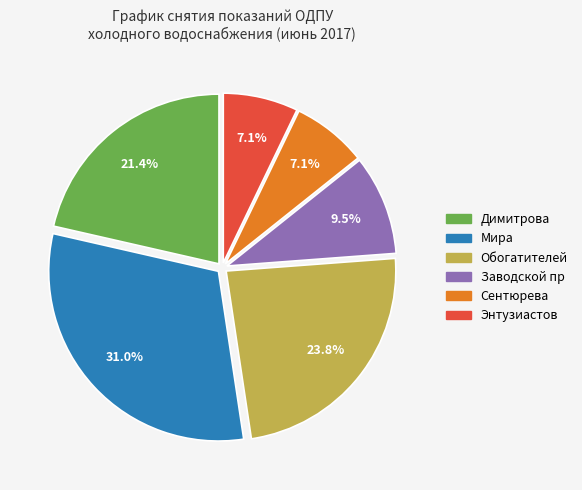

Is the sum of Заводской пр and Мира greater than half?

No